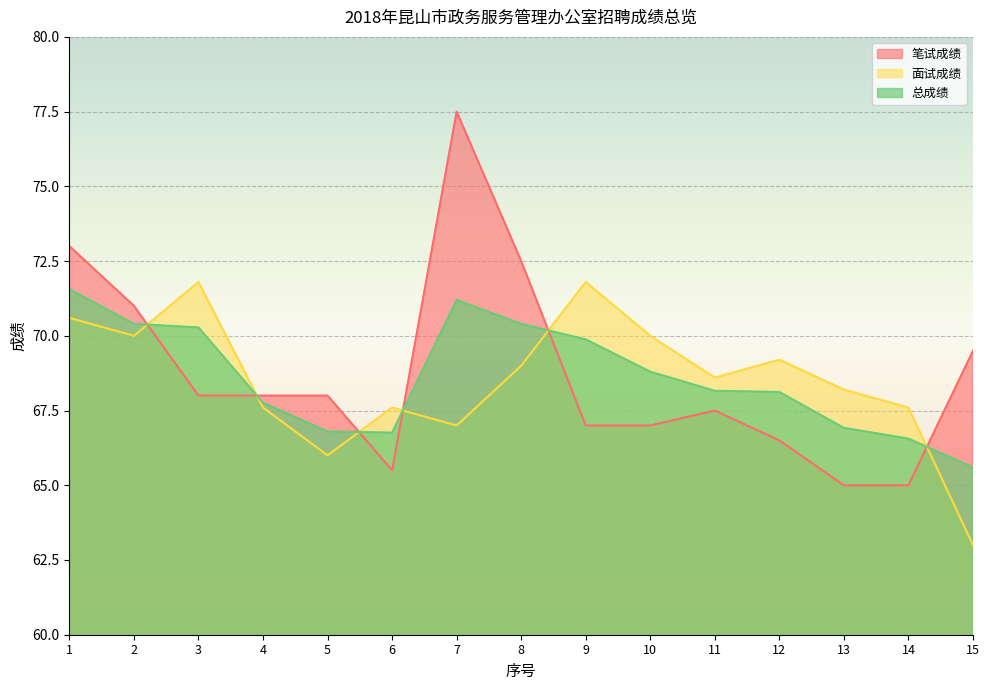

Where does the 笔试成绩 series first go above 68?

1